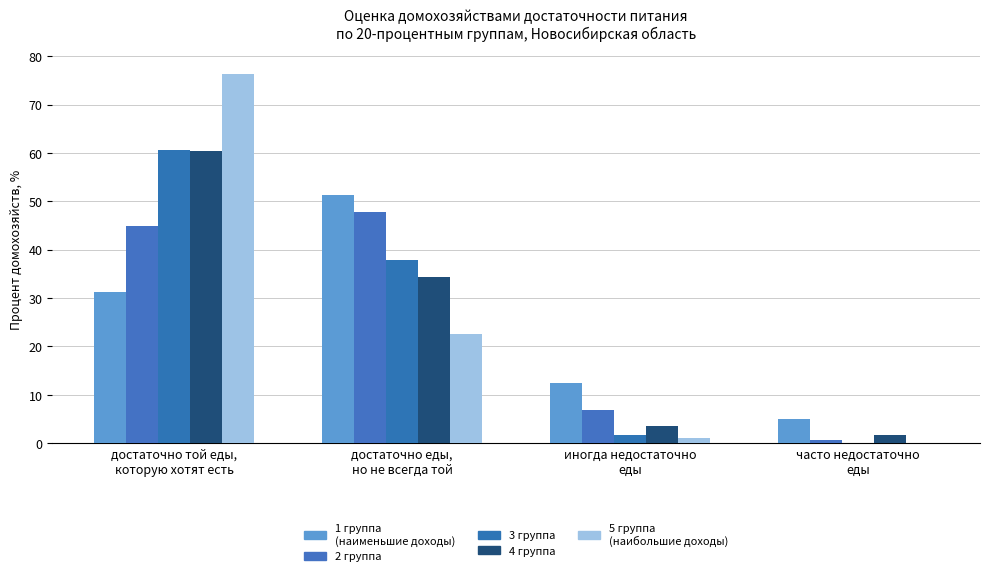

Is it true that 5 группа
(наибольшие доходы) equals 29.8 at достаточно еды,
но не всегда той?

False